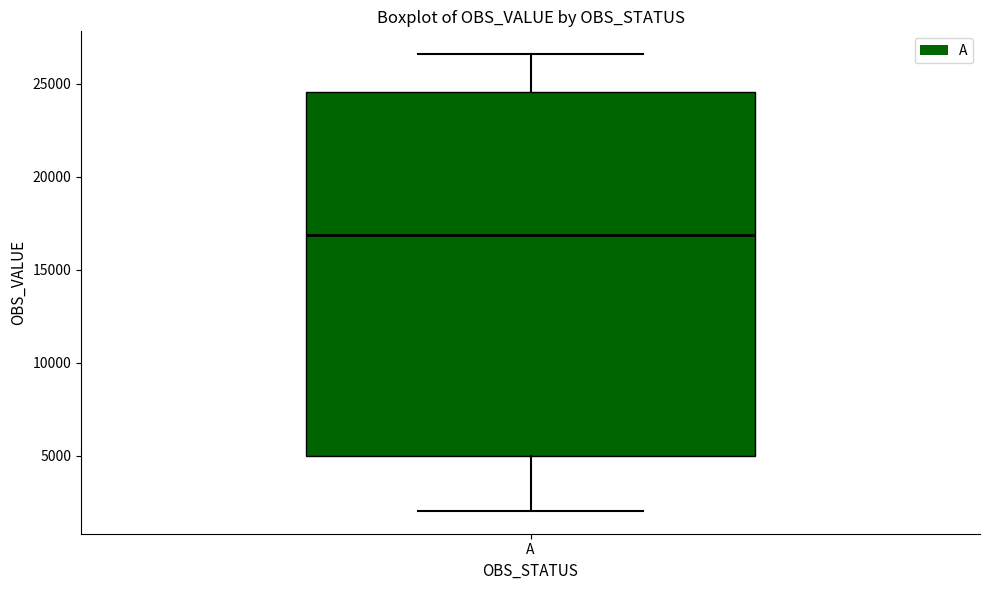

Read this box plot against the y-axis: the position of the median line, the range covered by the box, and the ends of both whiskers. The values are not printed on the chart, so give them approximately, as read against the axis.

median 17000, box 5000 to 24500, whiskers 2000 to 26500